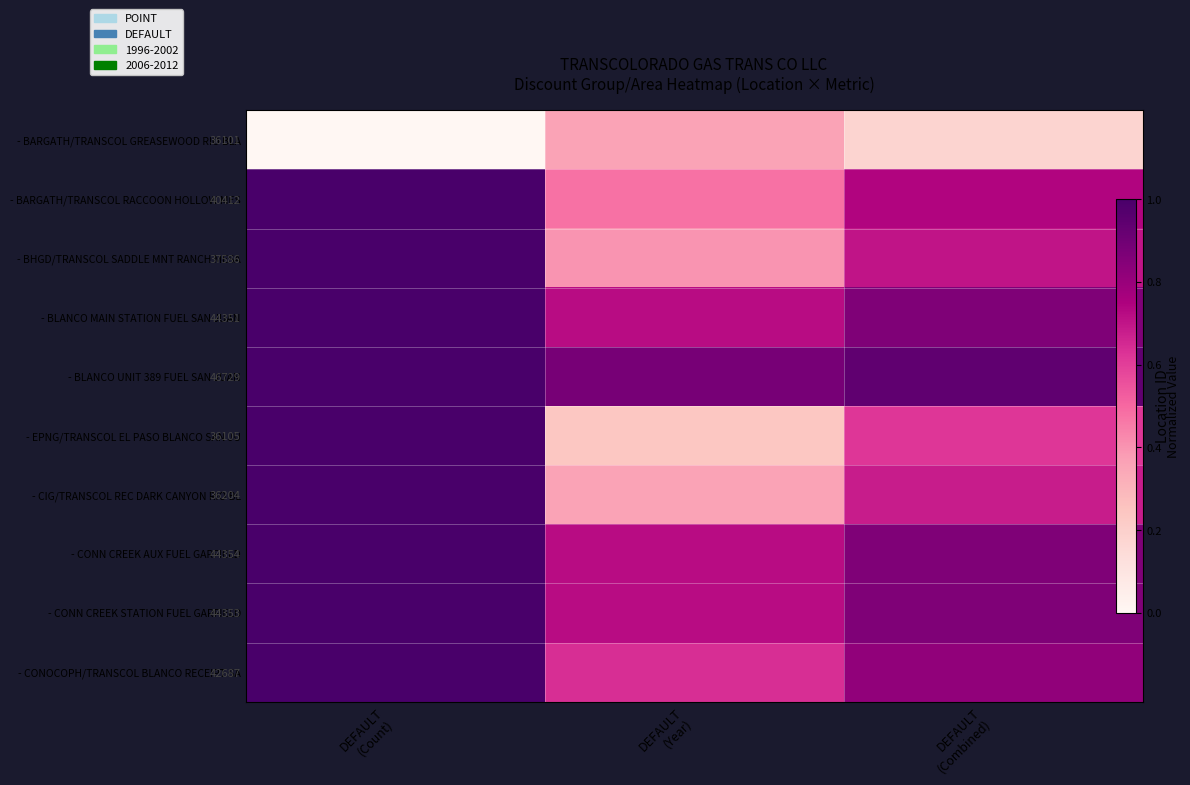

What is the difference between the maximum and minimum values in the - EPNG/TRANSCOL EL PASO BLANCO SAN JU series?

0.8